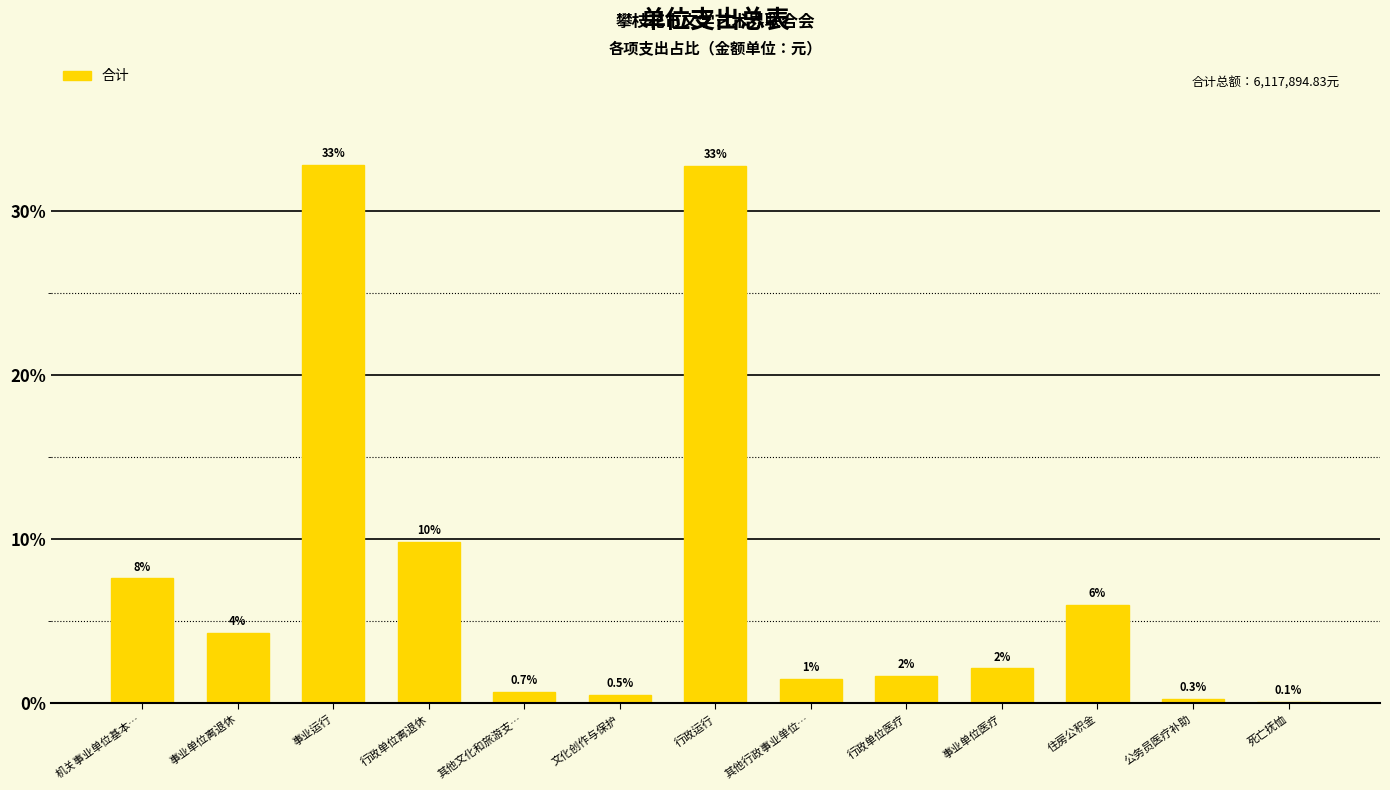

Approximately how many times larger is the value at 机关事业单位基本… compared to 住房公积金?

1.3